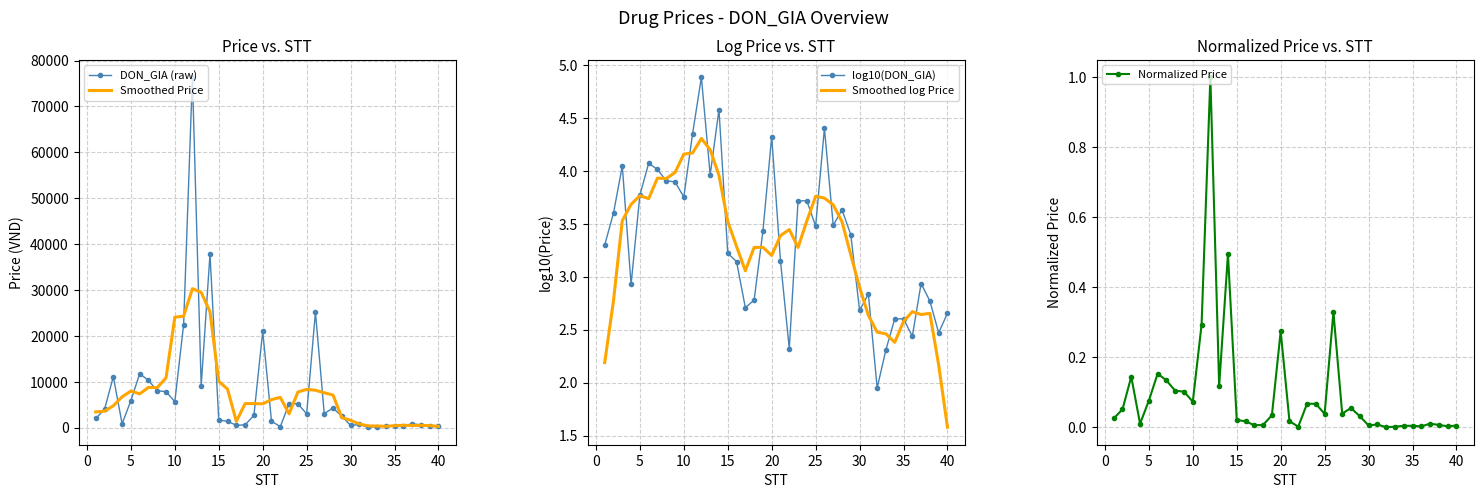

Reading left to right, what are all the values shown in this chart?

DON_GIA (raw): 1990.0	3990.0	11100.0	845.0	5880.0	11760.0	10290.0	8033.0	7854.0	5650.0	22456.0	76379.0	9122.0	37800.0	1659.0	1390.0	510.0	600.0	2688.0	21000.0	1407.0	209.0	5200.0	5200.0	3000.0	25190.0	3053.0	4275.0	2489.0	480.0	685.6	88.2	203.7	399.0	399.0	273.0	861.0	588.0	294.0	451.5
Smoothed Price: 3416.0	3585.0	4761.0	6715.0	7975.0	7361.6	8763.4	8717.4	10856.6	24074.4	24292.2	30281.4	29483.2	25270.0	10096.2	8391.8	1369.4	5237.6	5241.0	5180.8	6100.8	6603.2	3003.2	7759.8	8328.6	8143.6	7601.4	7097.4	2196.5	1603.6	789.3	371.3	355.1	272.6	427.1	504.0	483.0	493.5	438.9	266.7
log10(DON_GIA): 3.3	3.6	4.0	2.9	3.8	4.1	4.0	3.9	3.9	3.8	4.4	4.9	4.0	4.6	3.2	3.1	2.7	2.8	3.4	4.3	3.1	2.3	3.7	3.7	3.5	4.4	3.5	3.6	3.4	2.7	2.8	2.0	2.3	2.6	2.6	2.4	2.9	2.8	2.5	2.7
Smoothed log Price: 2.2	2.8	3.5	3.7	3.8	3.7	3.9	3.9	4.0	4.2	4.2	4.3	4.2	4.0	3.5	3.3	3.1	3.3	3.3	3.2	3.4	3.4	3.3	3.5	3.8	3.7	3.7	3.5	3.2	2.9	2.6	2.5	2.5	2.4	2.6	2.7	2.6	2.7	2.2	1.6
Normalized Price: 0.0	0.1	0.1	0.0	0.1	0.2	0.1	0.1	0.1	0.1	0.3	1.0	0.1	0.5	0.0	0.0	0.0	0.0	0.0	0.3	0.0	0.0	0.1	0.1	0.0	0.3	0.0	0.1	0.0	0.0	0.0	0.0	0.0	0.0	0.0	0.0	0.0	0.0	0.0	0.0